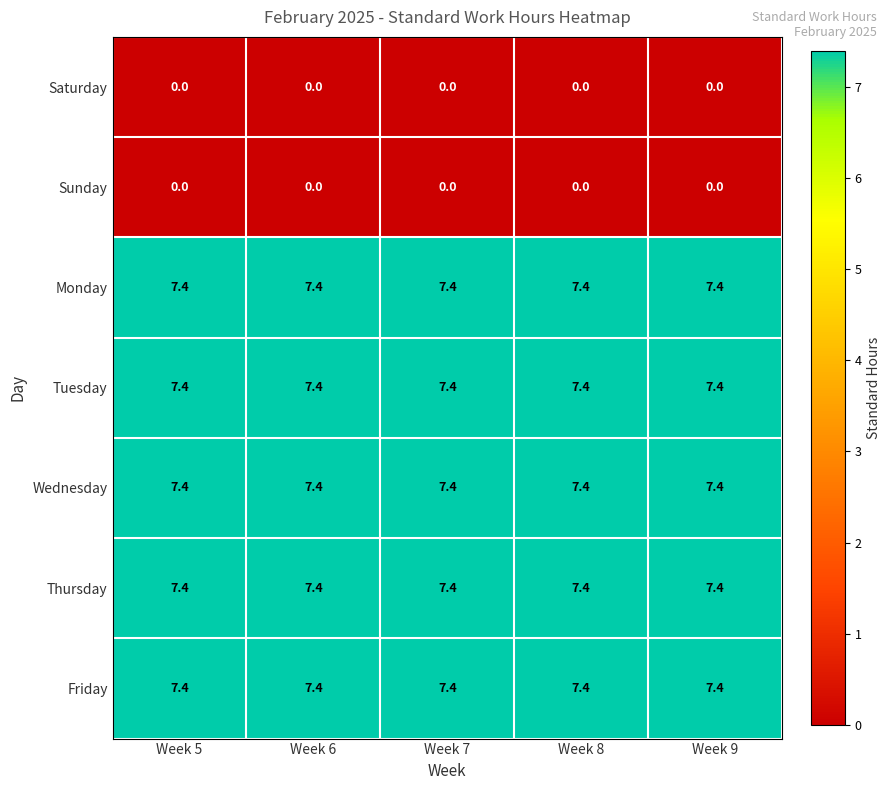

What is the total value across all series at Week 8?

37.0